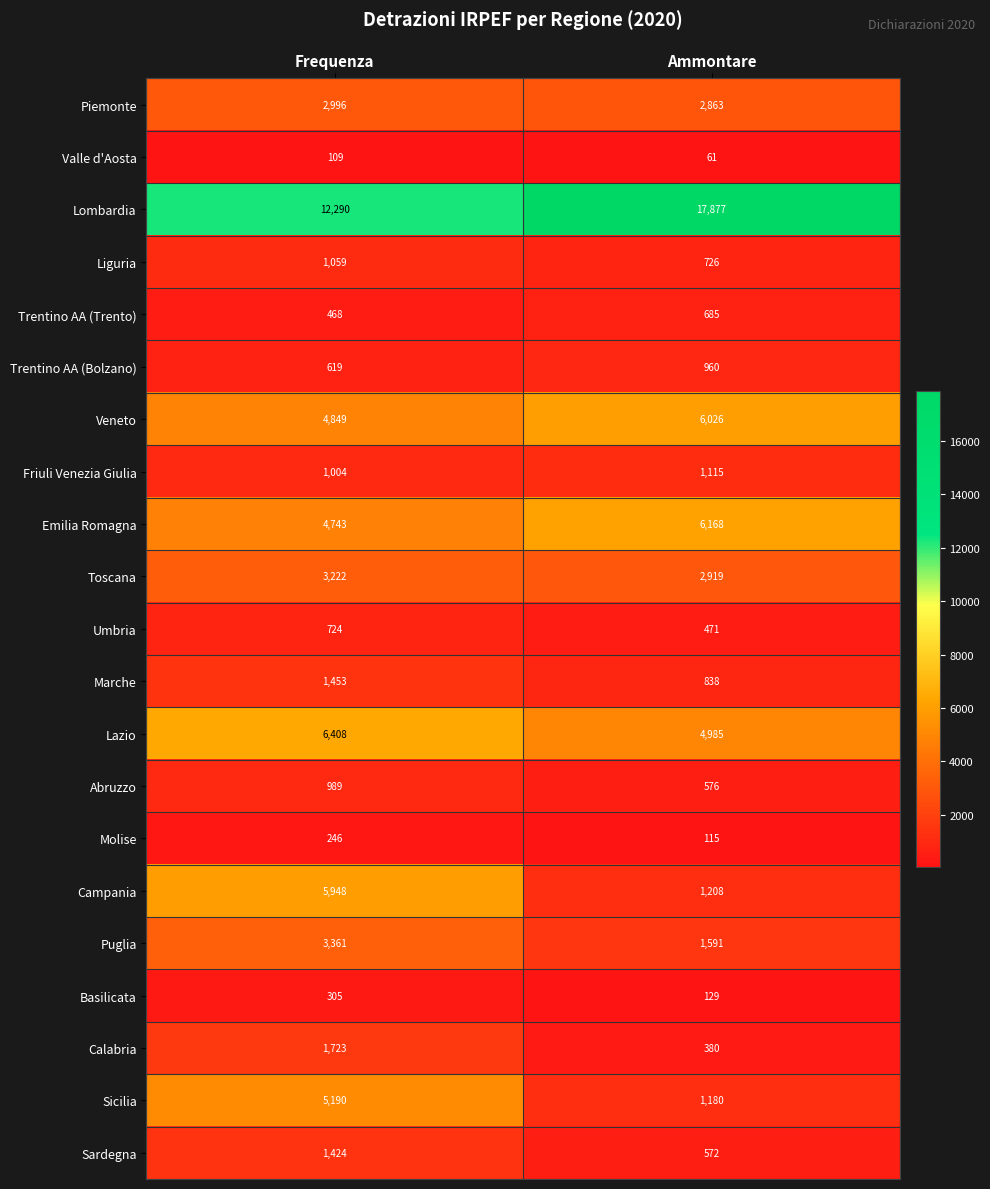

At how many categories does at least one series exceed 10036?

2